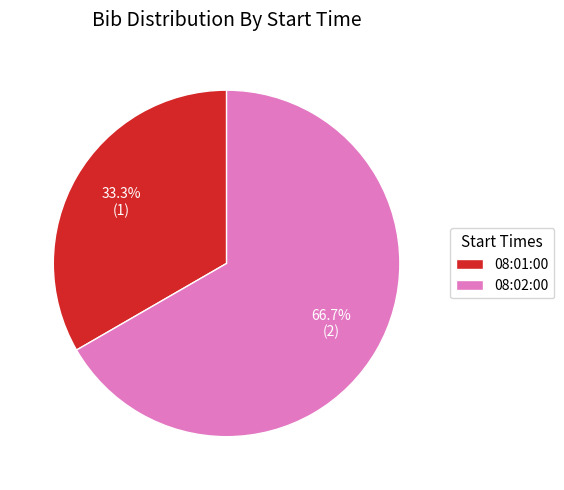

Which has a higher value, 08:01:00 or 08:02:00?

08:02:00